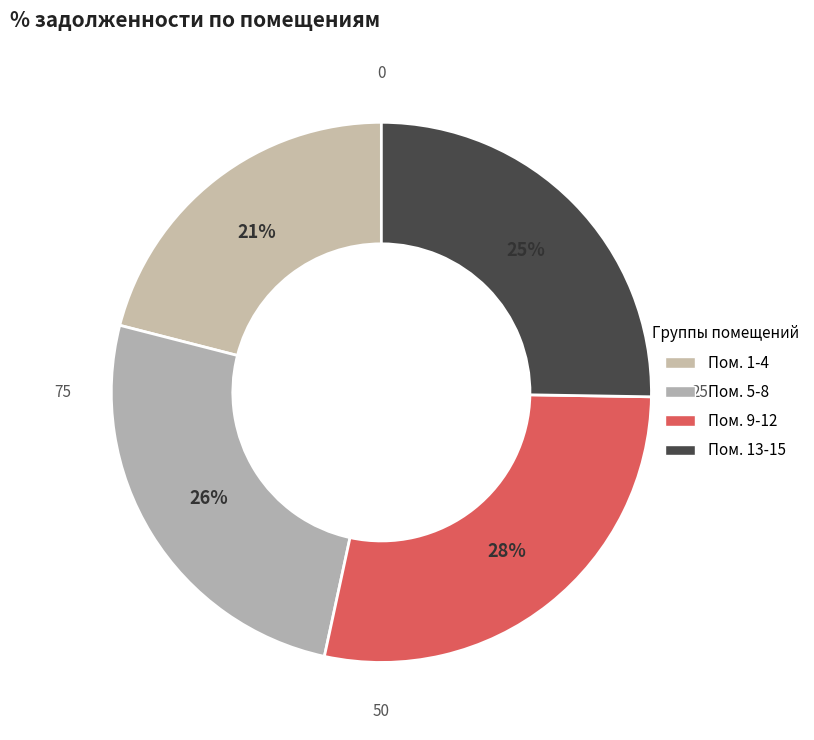

Is there a majority slice in this chart?

No